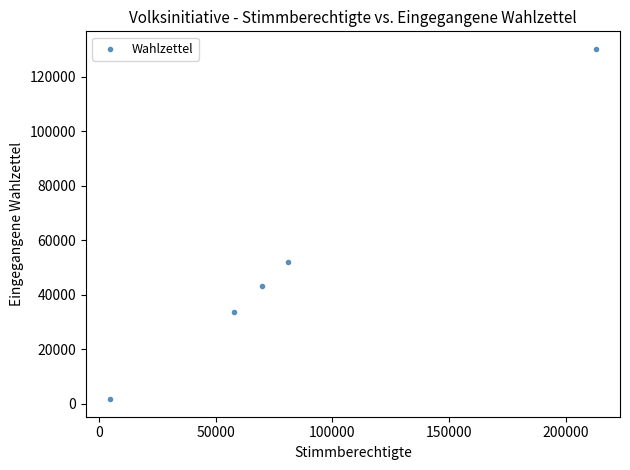

What Y value in the scatter plot is closest to 65915?

51965